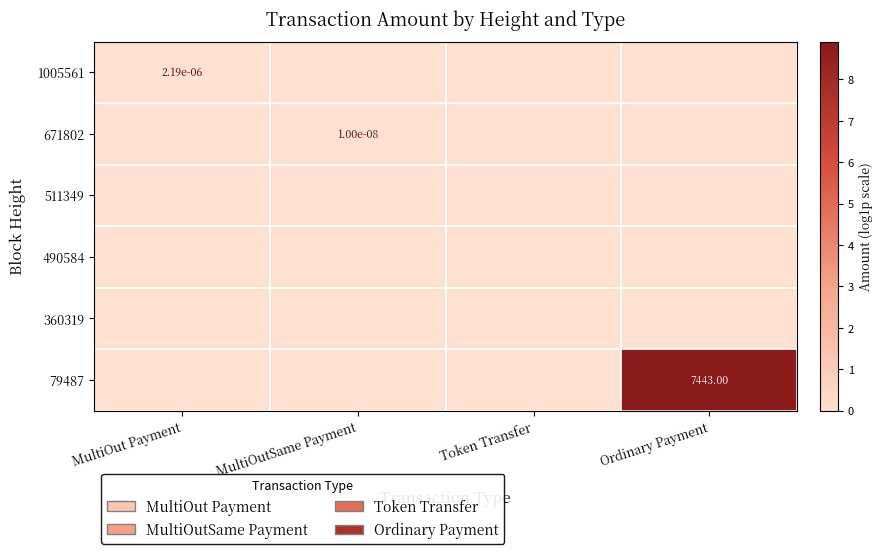

True or false: 1005561 has a value of 0.0 at Token Transfer.

True